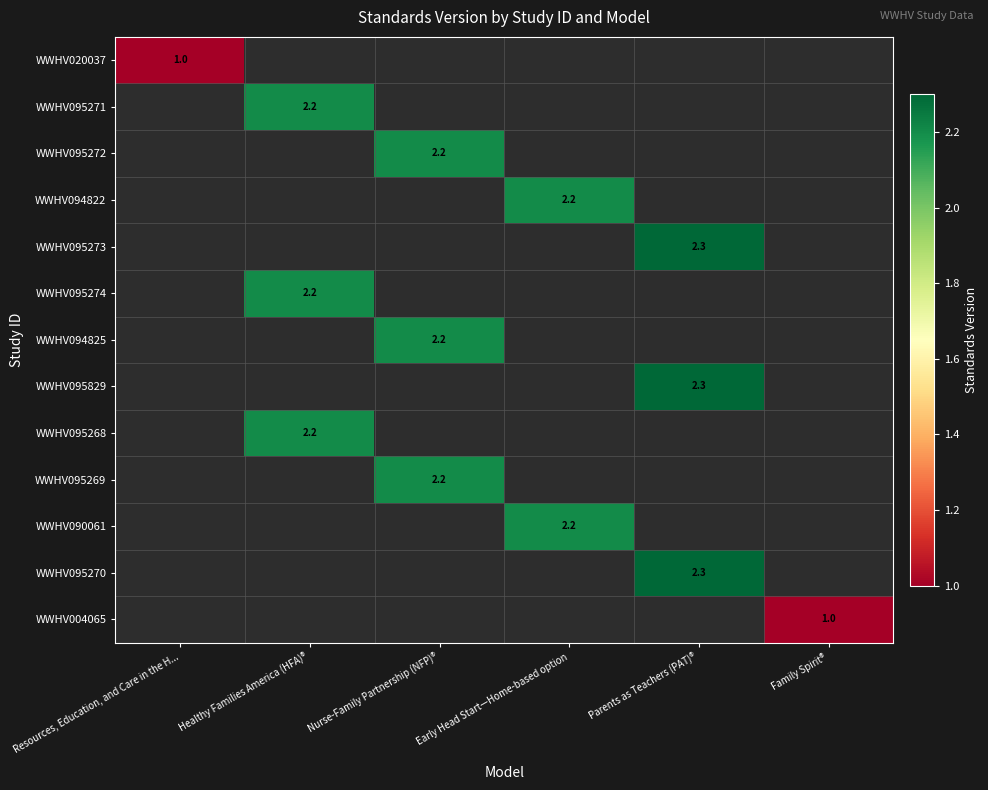

True or false: WWHV095270 has a value of 2.3 at Parents as Teachers (PAT)®.

True